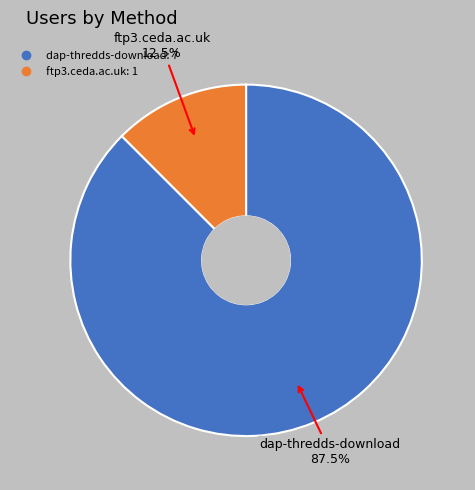

Is there any slice that represents more than half of the pie?

Yes